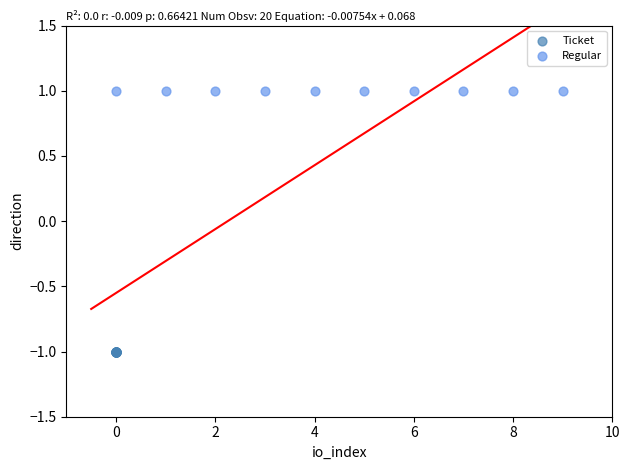

Which series contains the highest Y value?

Regular